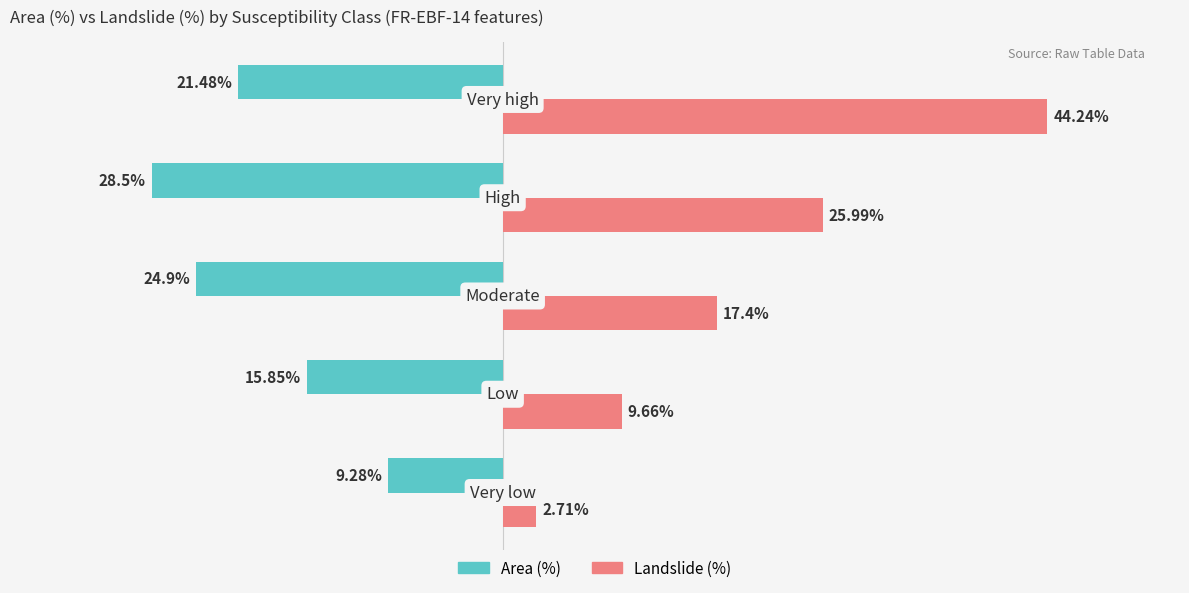

List the series in order of their overall mean, highest first.

Landslide (%), Area (%)